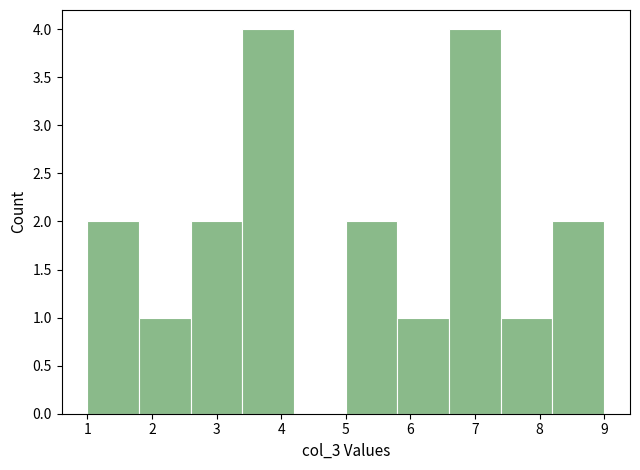

Reading left to right, list every bar in this chart as the range it spans on the x-axis followed by its height. The values are not printed on the chart, so give them approximately, as read against the axis.

1.0 to 1.8: 2
1.8 to 2.6: 1
2.6 to 3.4: 2
3.4 to 4.2: 4
4.2 to 5.0: 0
5.0 to 5.8: 2
5.8 to 6.6: 1
6.6 to 7.4: 4
7.4 to 8.2: 1
8.2 to 9.0: 2